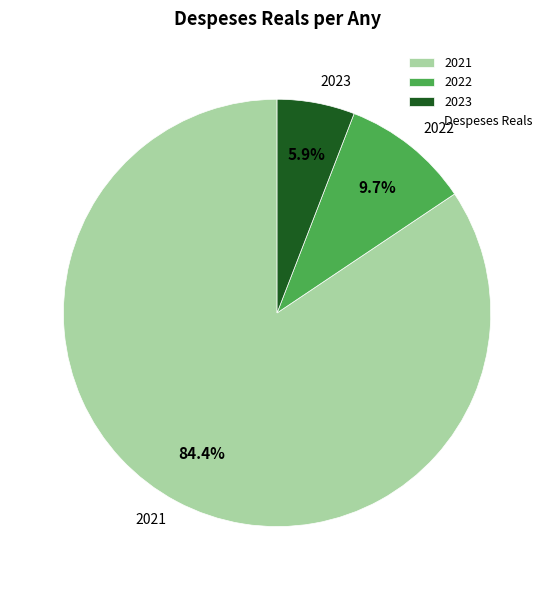

Between 2021 and 2023, which is larger?

2021